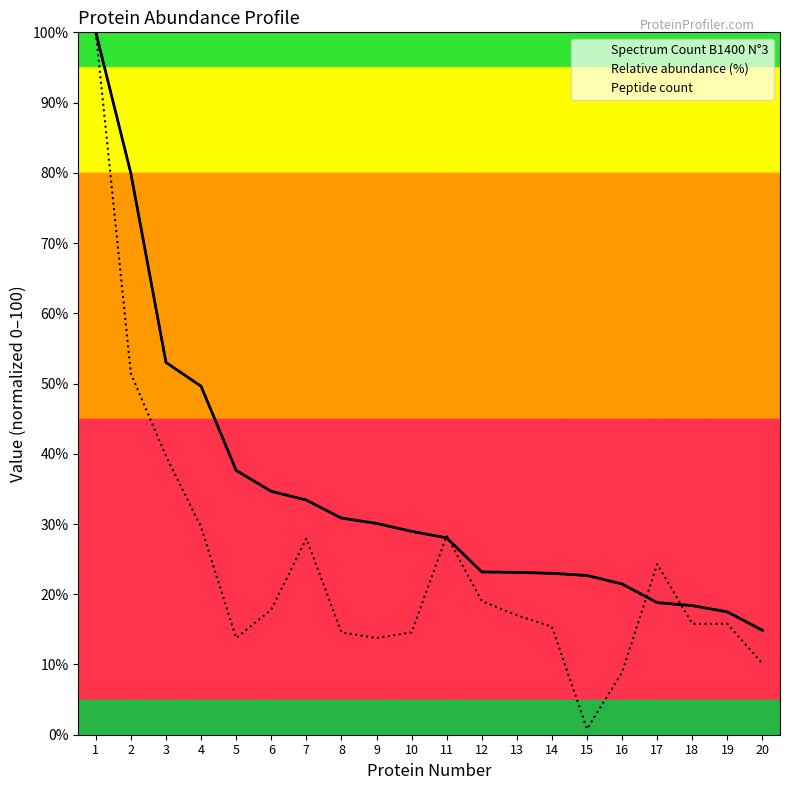

At which category is the sum across all series the highest?

1